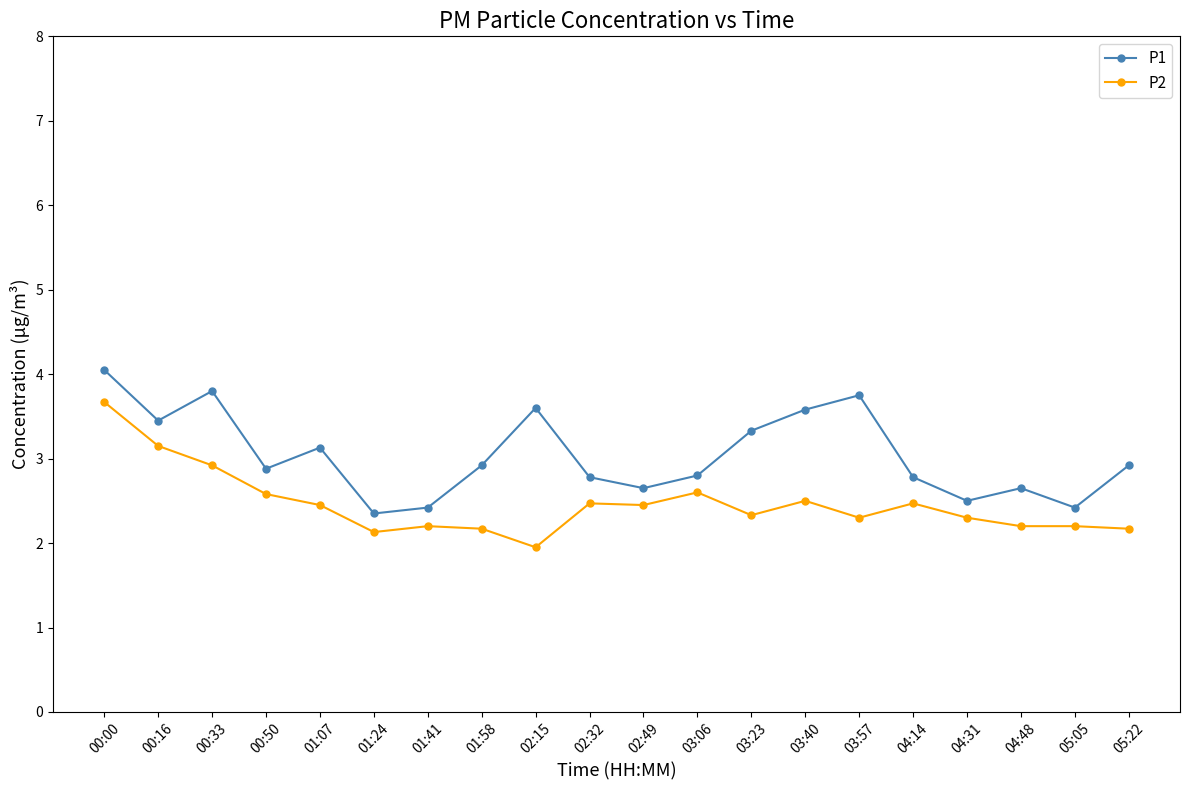

Read the P1 value at 00:33.

3.8